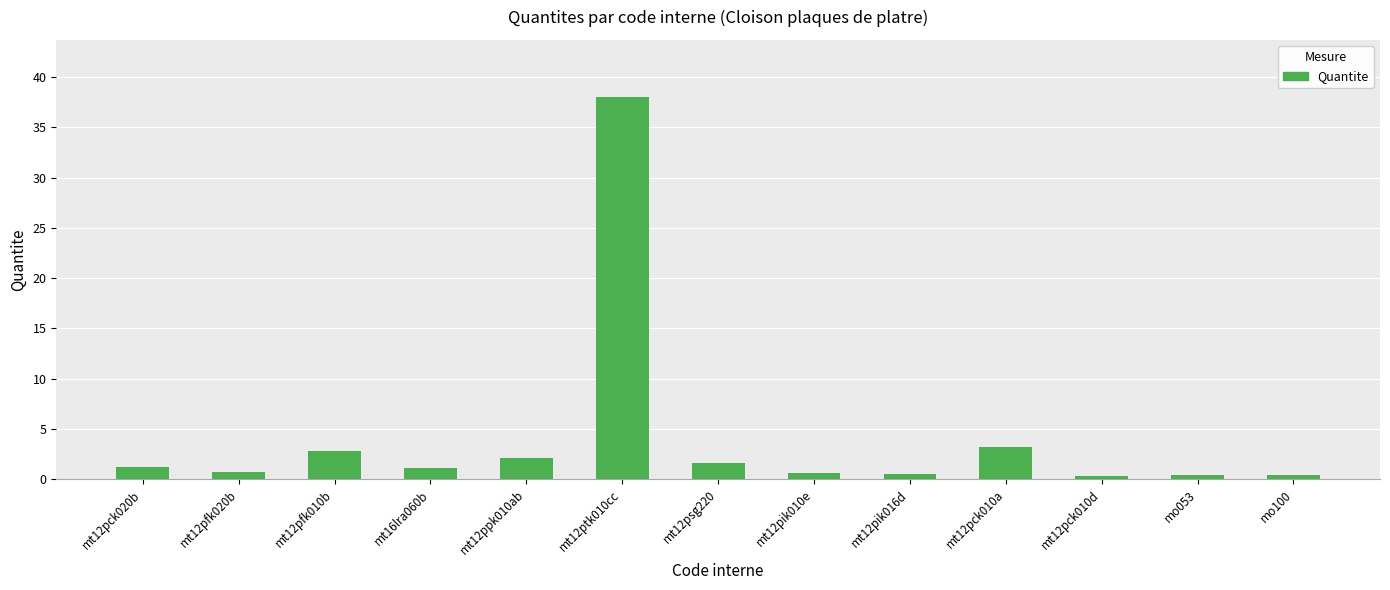

At which label is the value closest to 19?

mt12pck010a